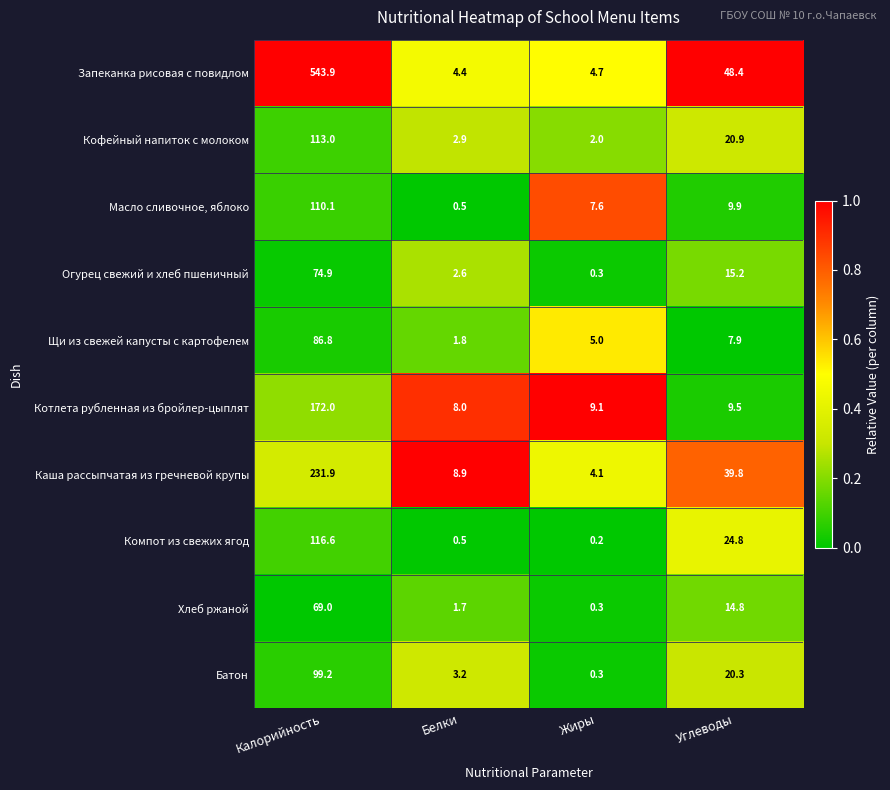

True or false: Хлеб ржаной has a value of 0.5 at Белки.

False